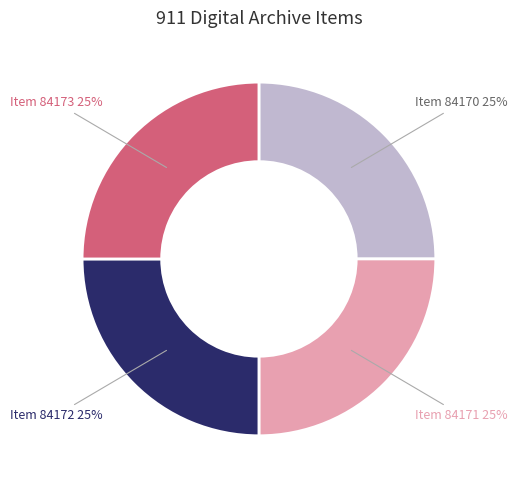

Is it true that Item 84171 is 36% of the pie?

False